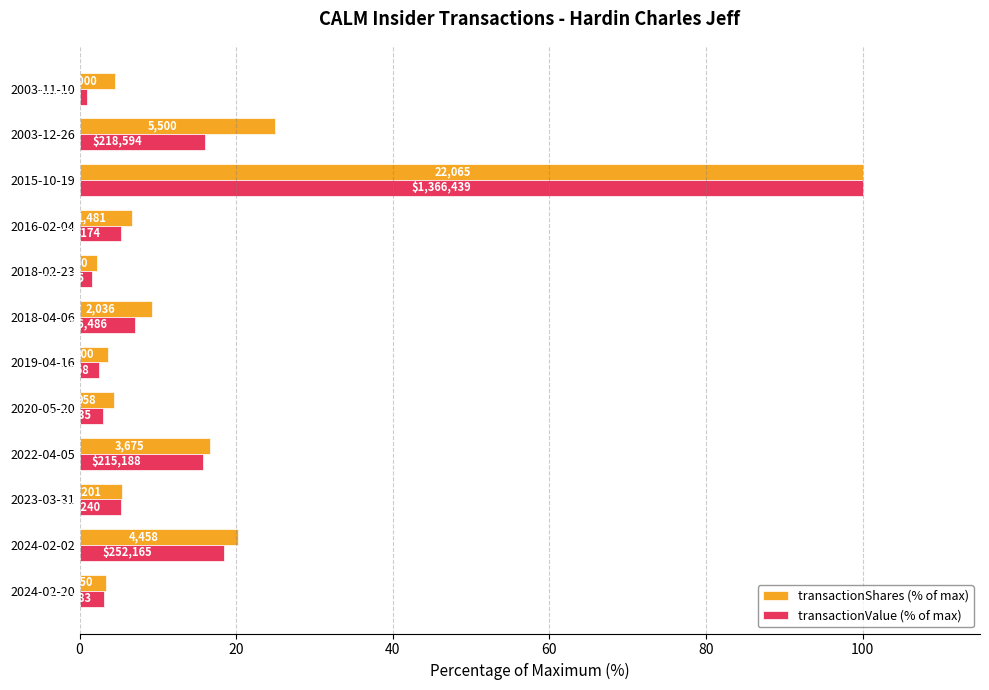

What are all the series names shown in the legend?

transactionShares (% of max), transactionValue (% of max)